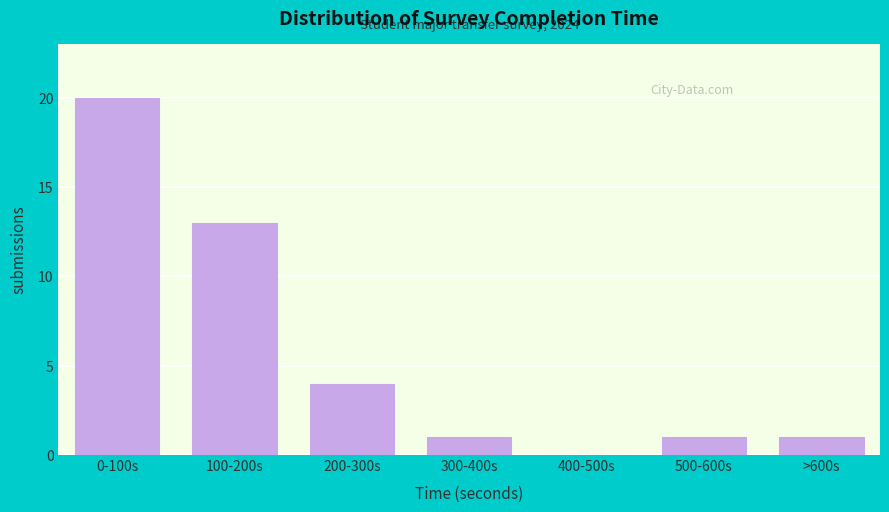

Reading left to right, transcribe all the data shown in this chart.

0-100s=20	100-200s=13	200-300s=4	300-400s=1	400-500s=0	500-600s=1	>600s=1